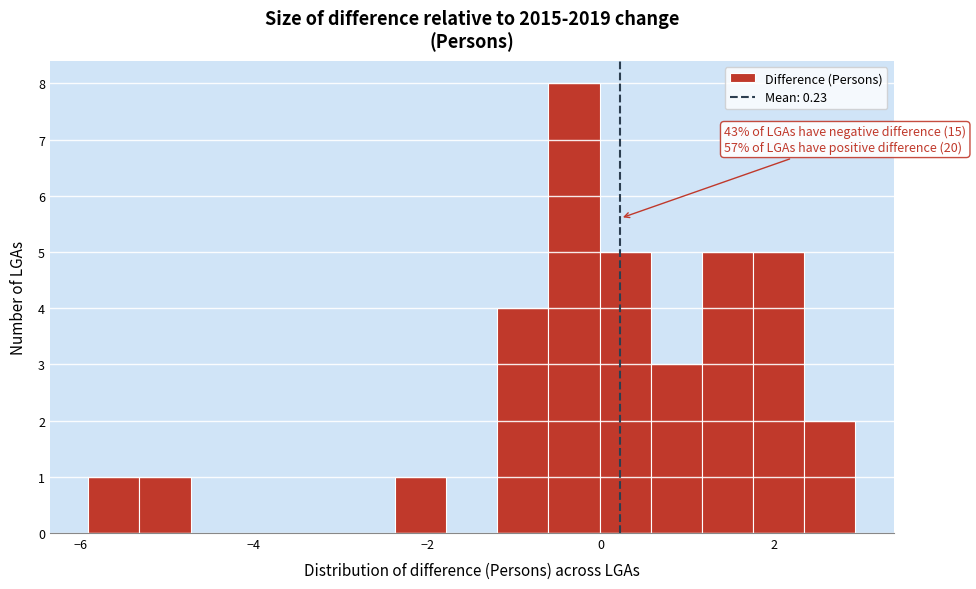

Around what value on the x-axis is the tallest bar? Give the approximate position of its centre, as read against the axis.

-0.4